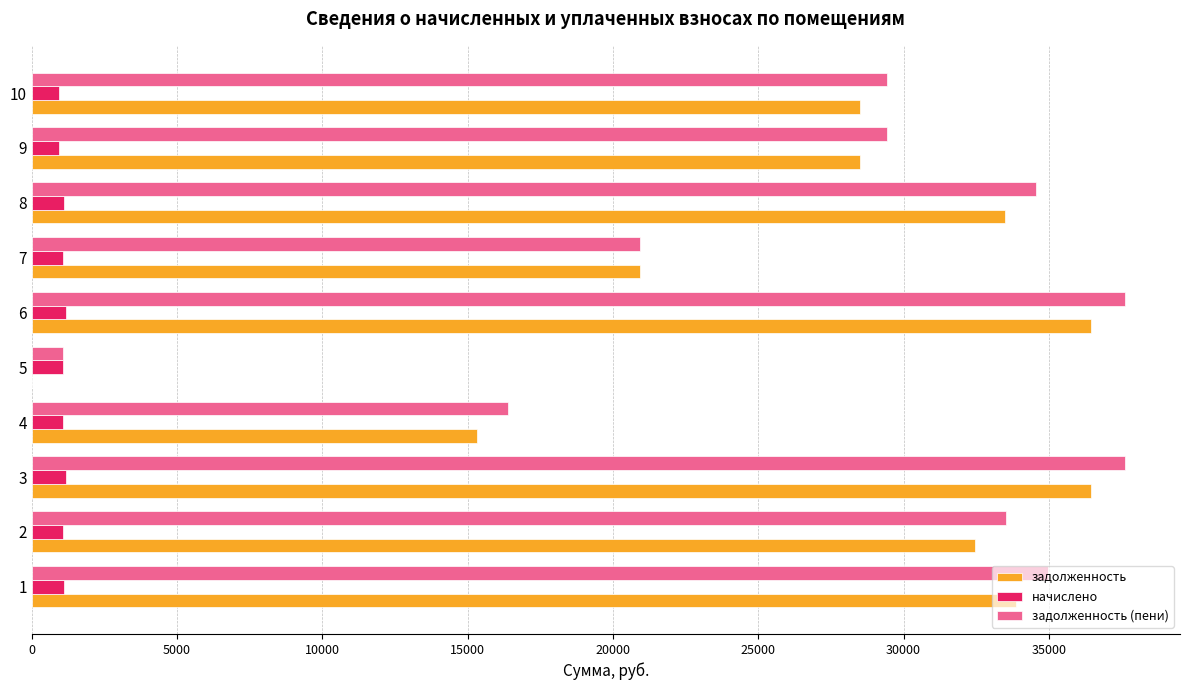

Is the value of начислено at 3 greater than the value of задолженность (пени) at 3?

No